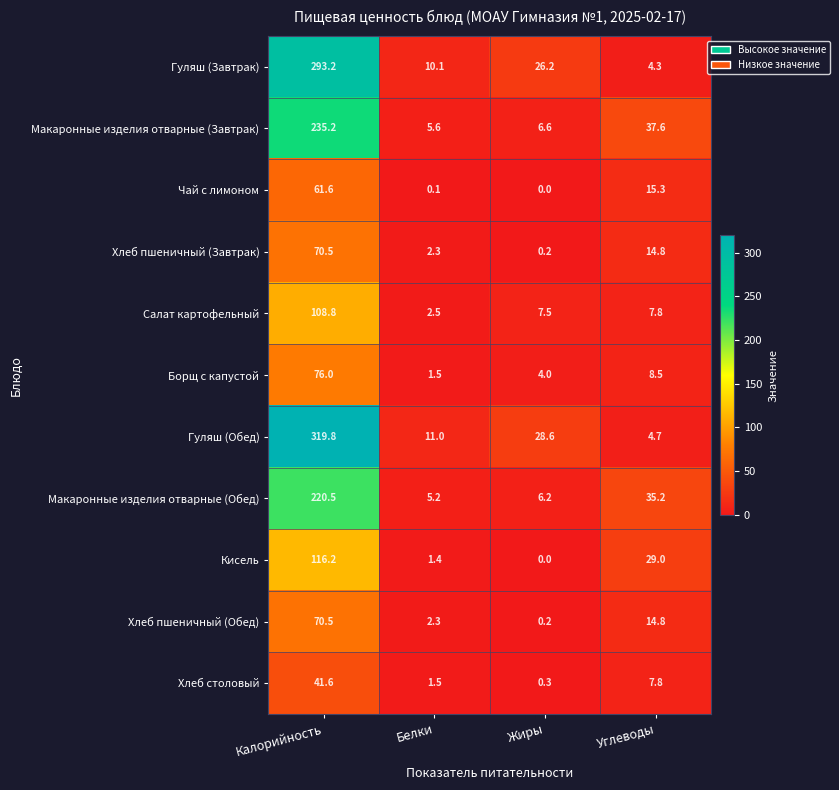

What is the difference between the highest and lowest values at Белки?

10.9